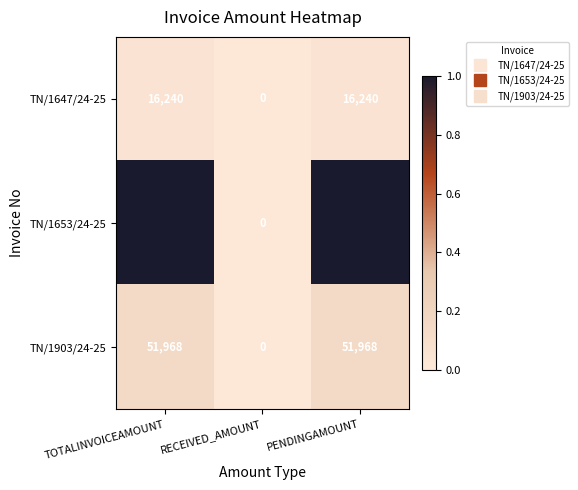

Which series has the largest total across all categories?

TN/1653/24-25